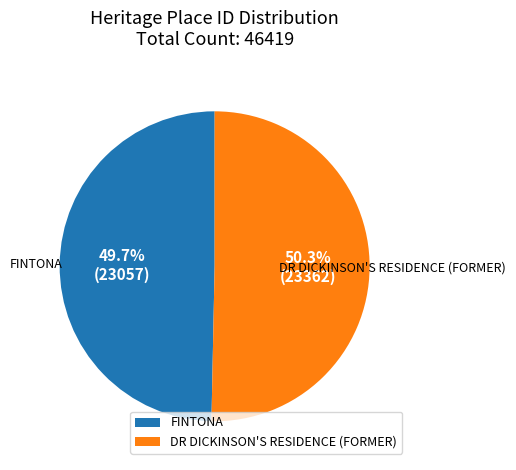

Which category has the biggest portion of the pie?

DR DICKINSON'S RESIDENCE (FORMER)